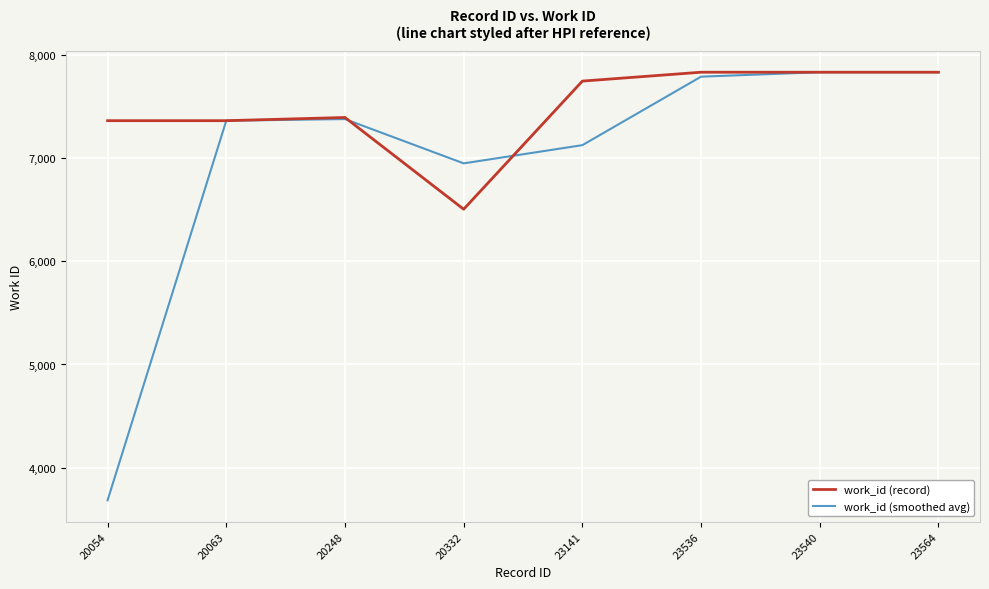

Rank the series by their average value, from lowest to highest.

work_id (smoothed avg), work_id (record)